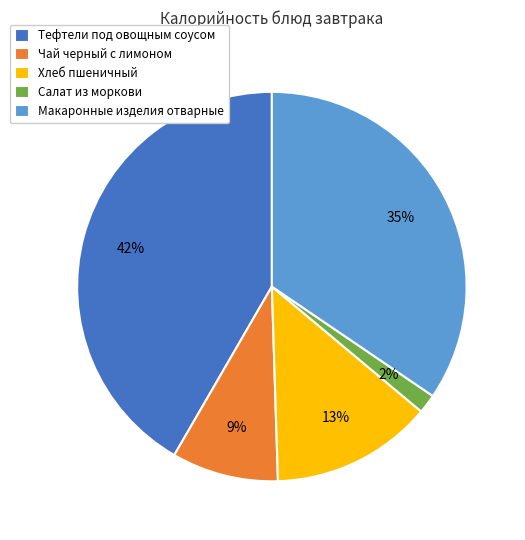

What is the largest slice in the pie chart?

Тефтели под овощным соусом